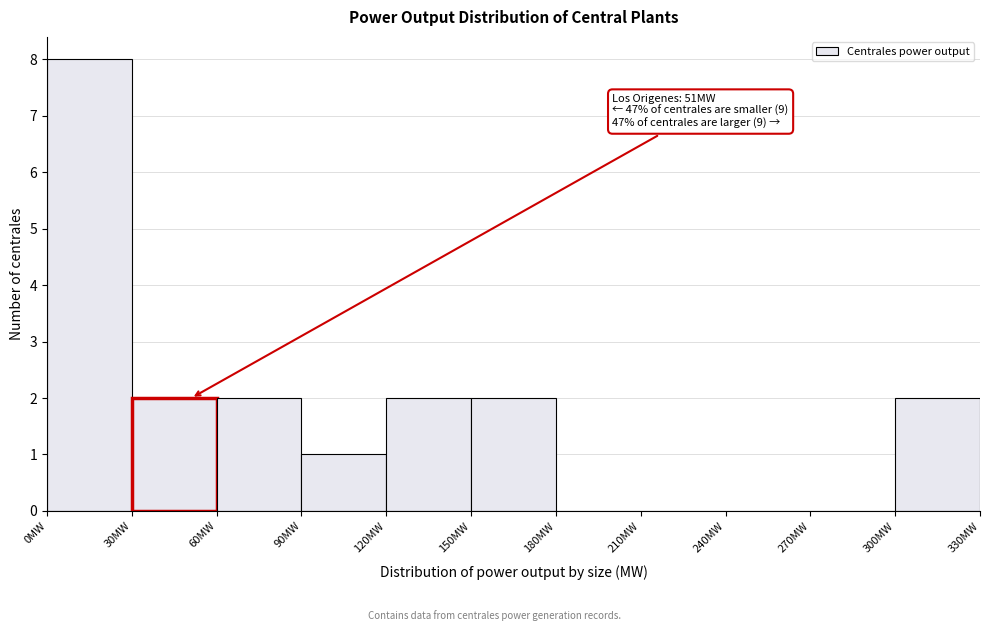

Over which range of the x-axis is the bar tallest?

0 to 30